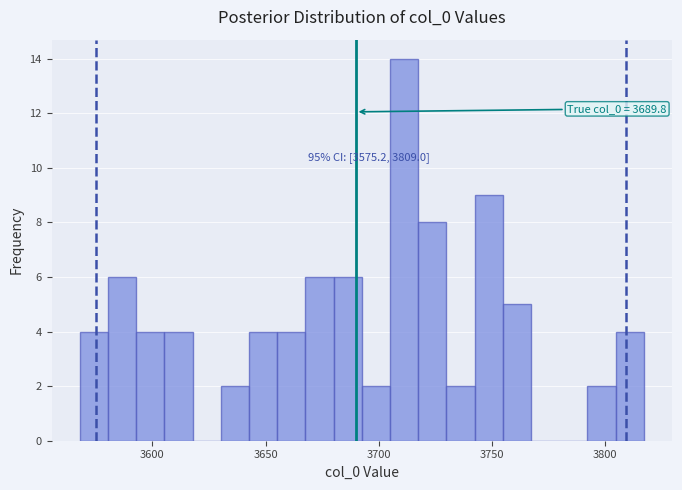

Read against the x-axis, roughly where is the centre of the tallest bar?

3710